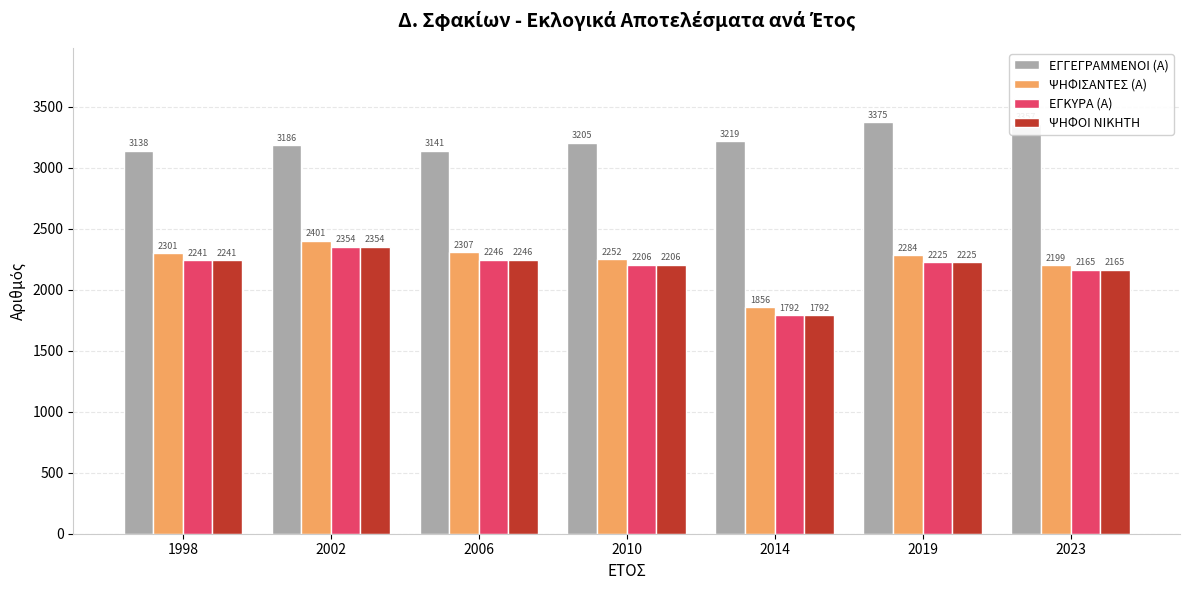

What is the difference between the highest and lowest values at 2014?

1427